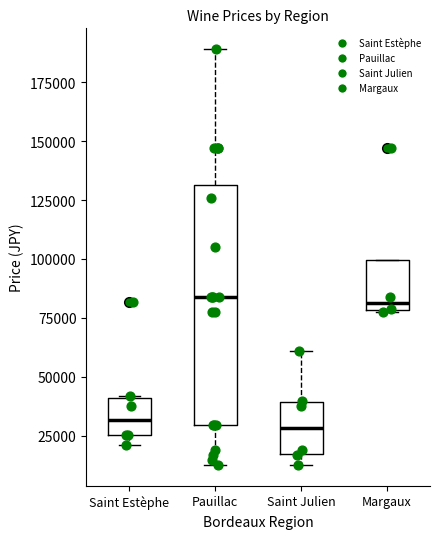

Which box is the tallest, from its lower edge to its upper edge?

Pauillac